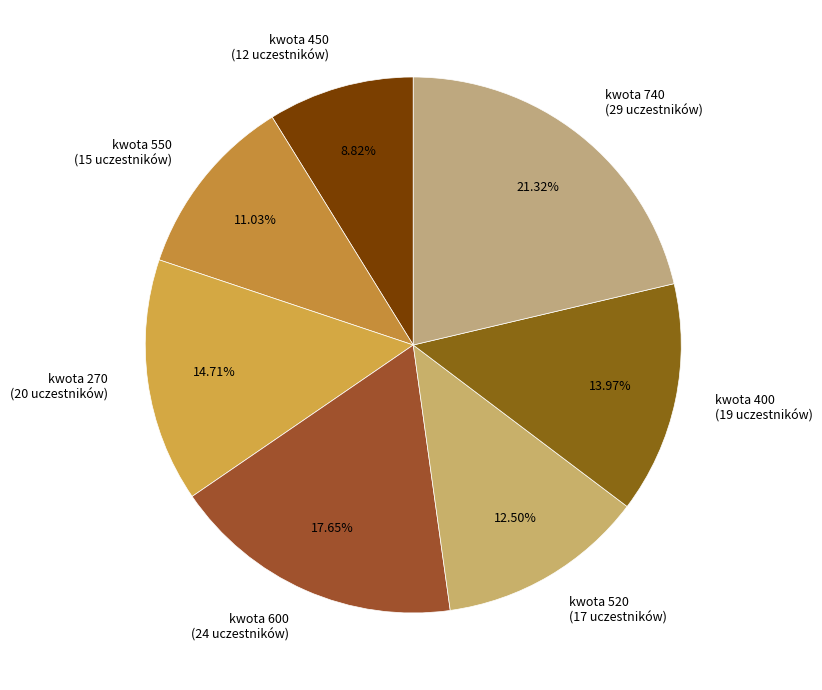

Is the sum of kwota 740 (29 uczestników) and kwota 400 (19 uczestników) greater than half?

No